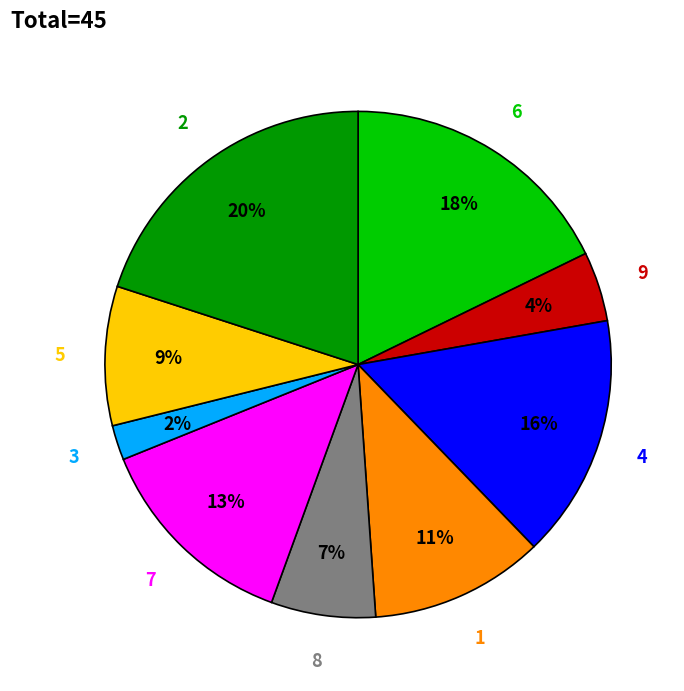

What percentage is the 8 slice, to the nearest percent?

7%